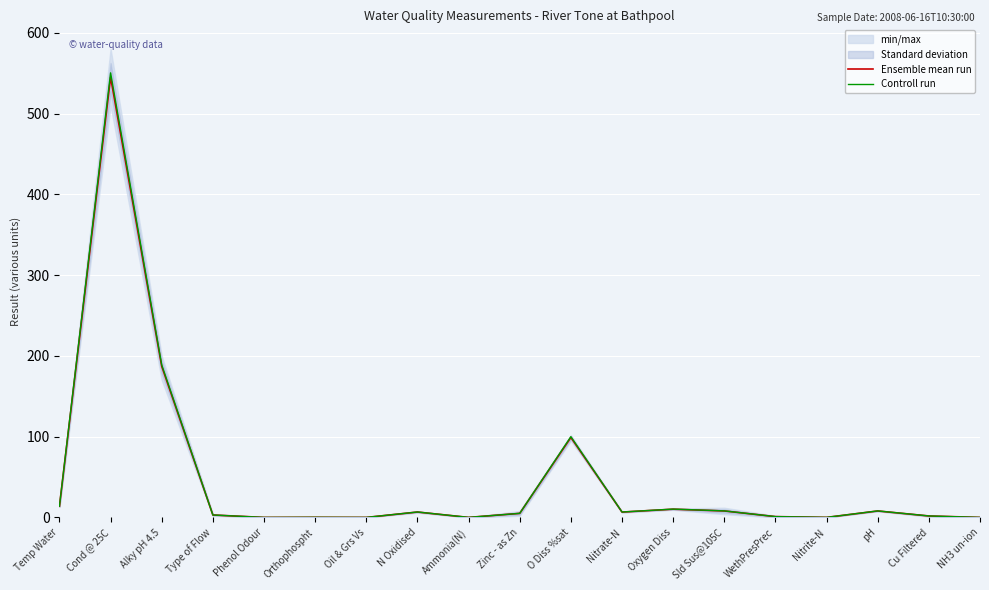

At which label is Ensemble mean run closest to 272?

Alky pH 4.5